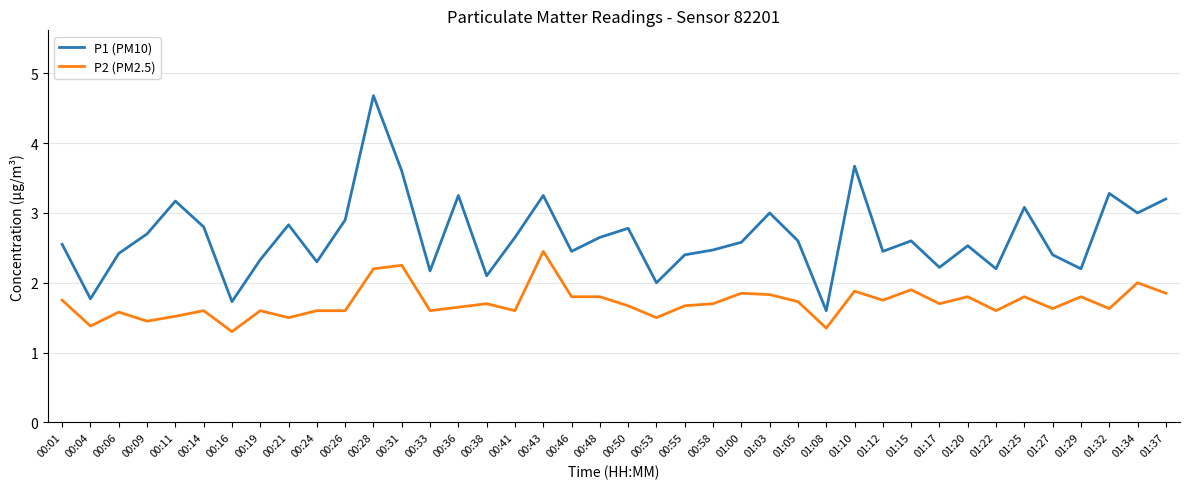

Is it true that P2 (PM2.5) equals 1.0 at 01:12?

False